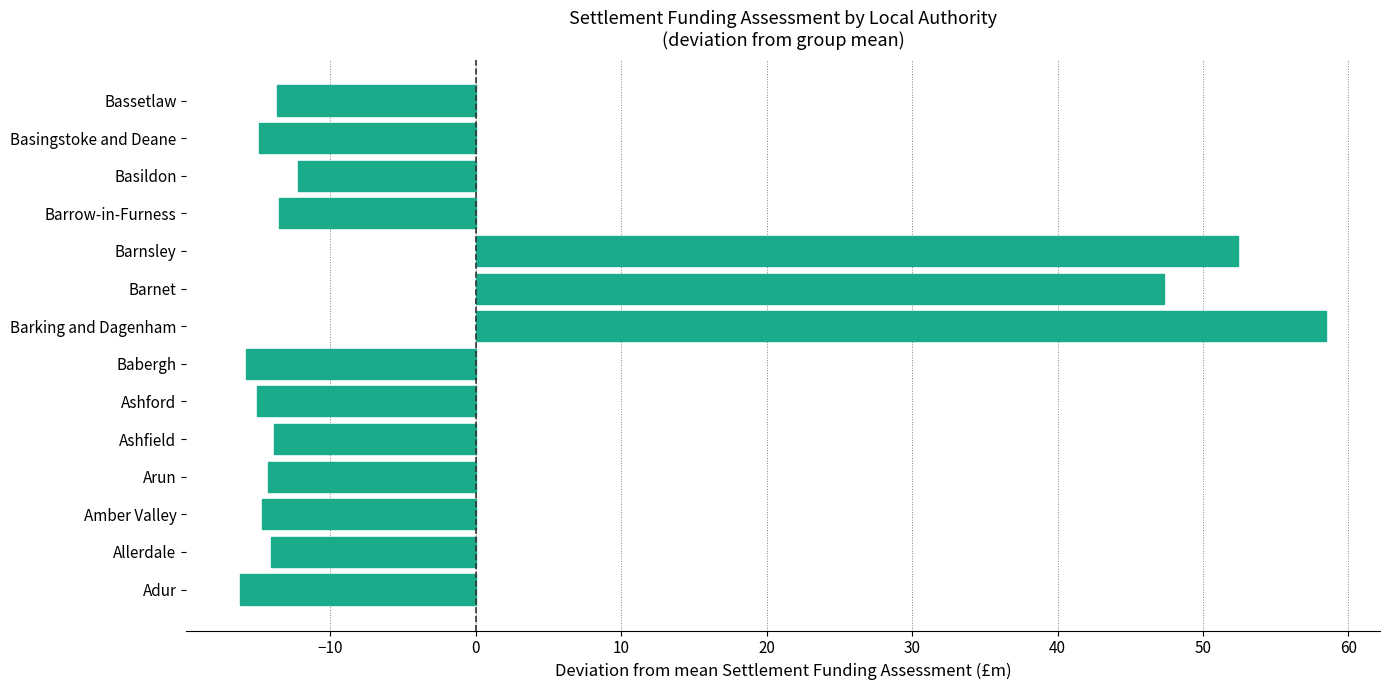

What is the greatest value displayed?

58.4